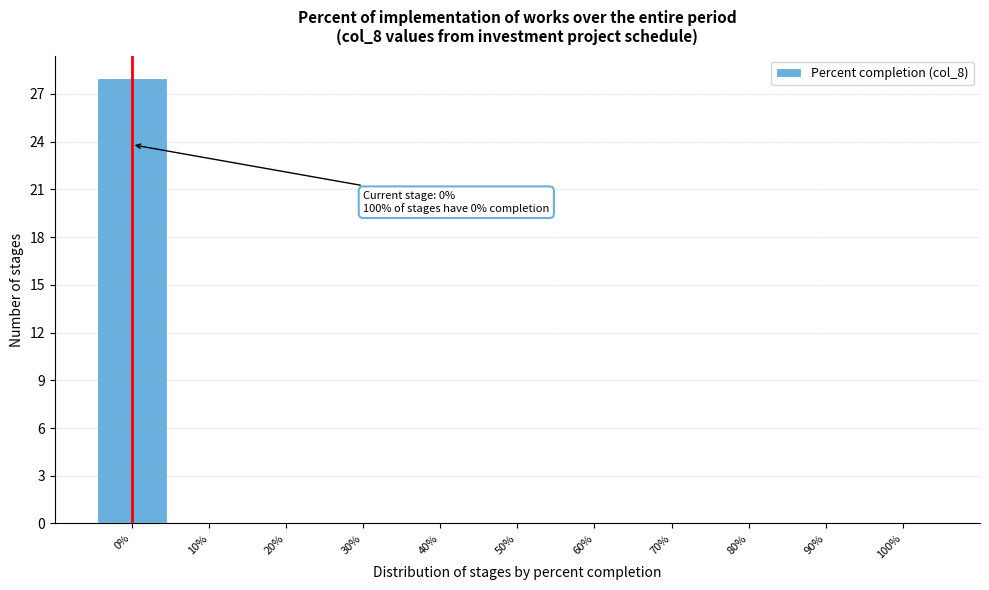

Over which range of the x-axis is the bar tallest?

-5 to 5